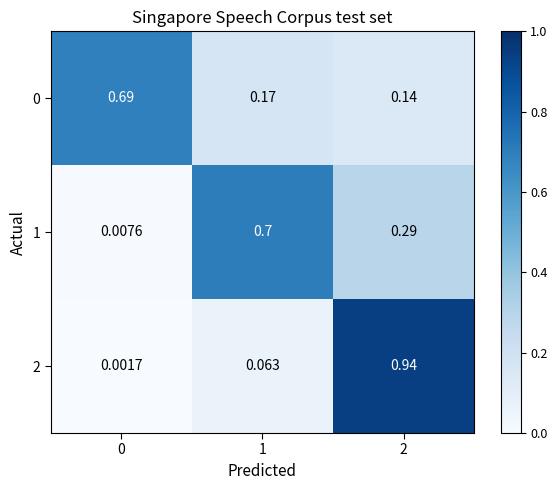

Is the value of 1 at 0 greater than the value of 2 at 0?

Yes